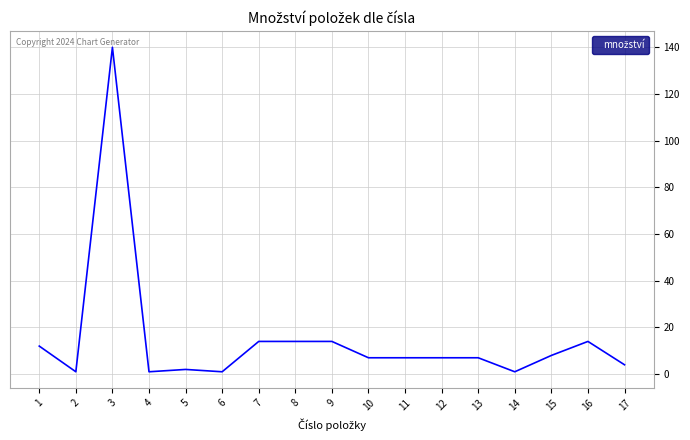

Count the number of categories in the chart.

17